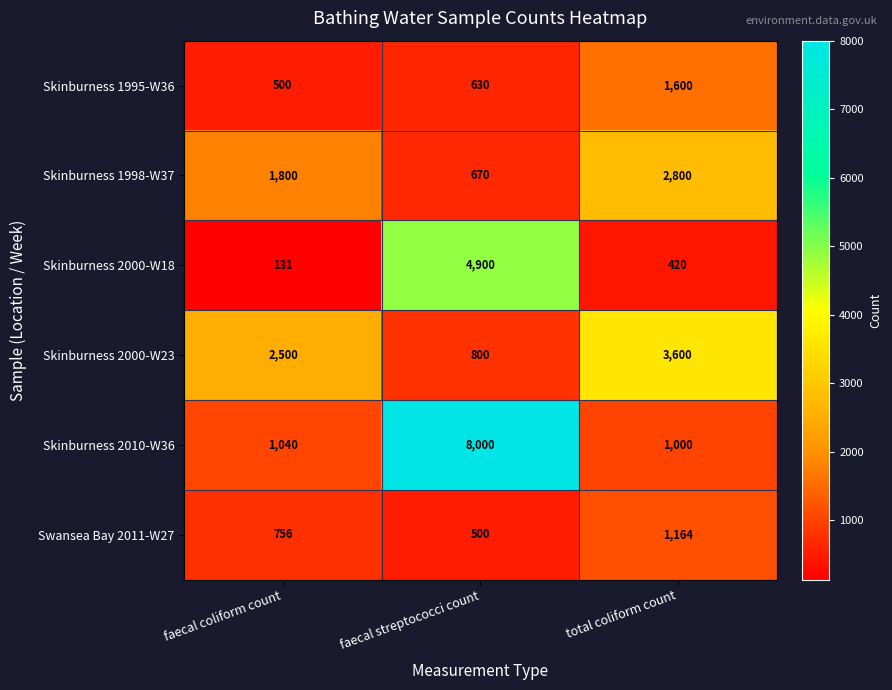

Count the Skinburness 1995-W36 values in the range 500 to 1600.

3